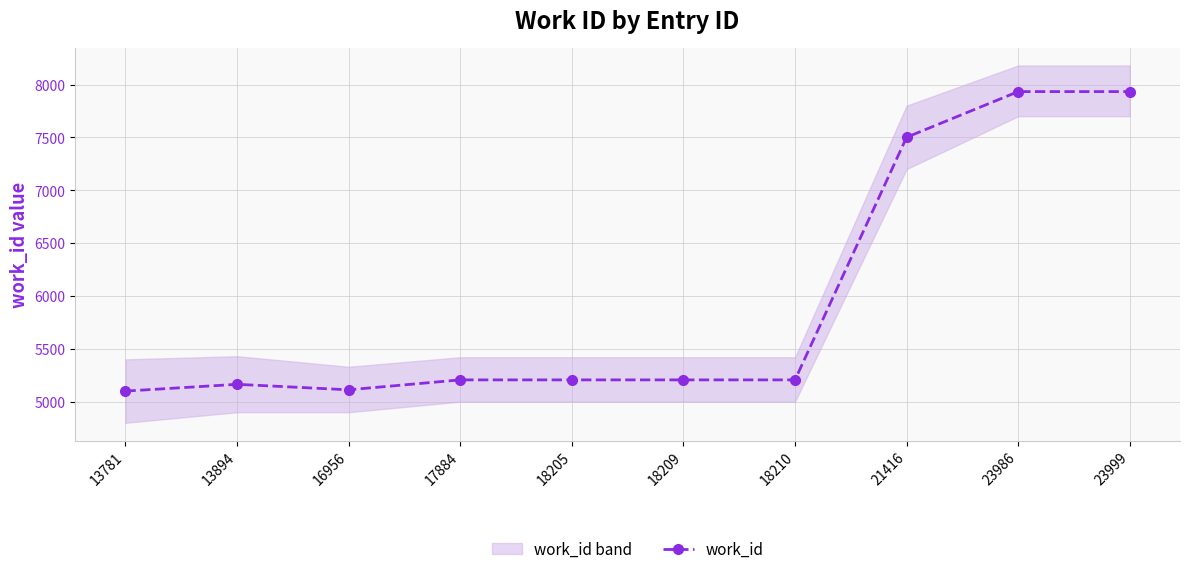

What is the difference between the maximum and minimum values?

2833